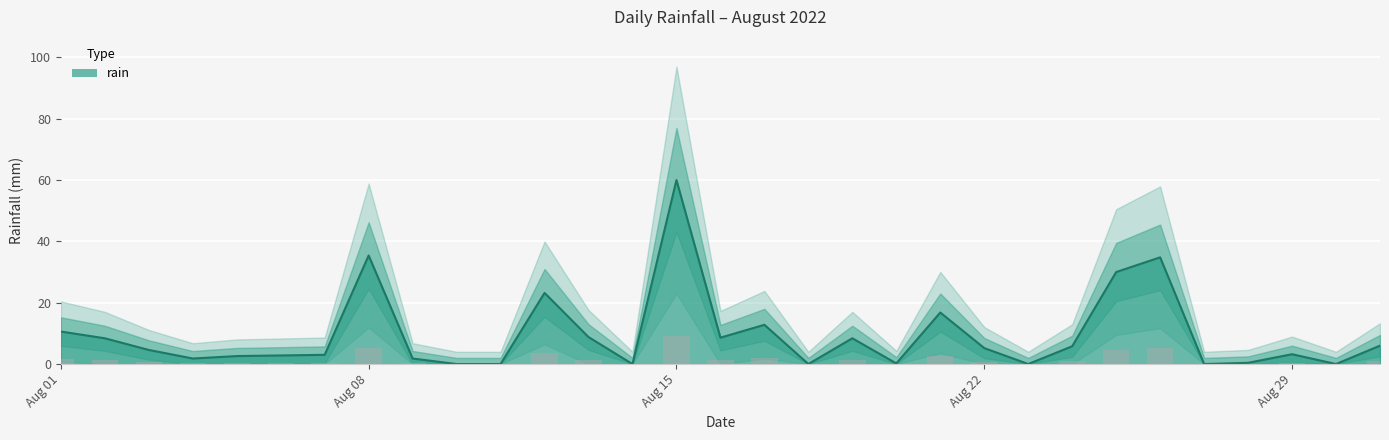

What is the difference between the maximum and minimum values?

60.0